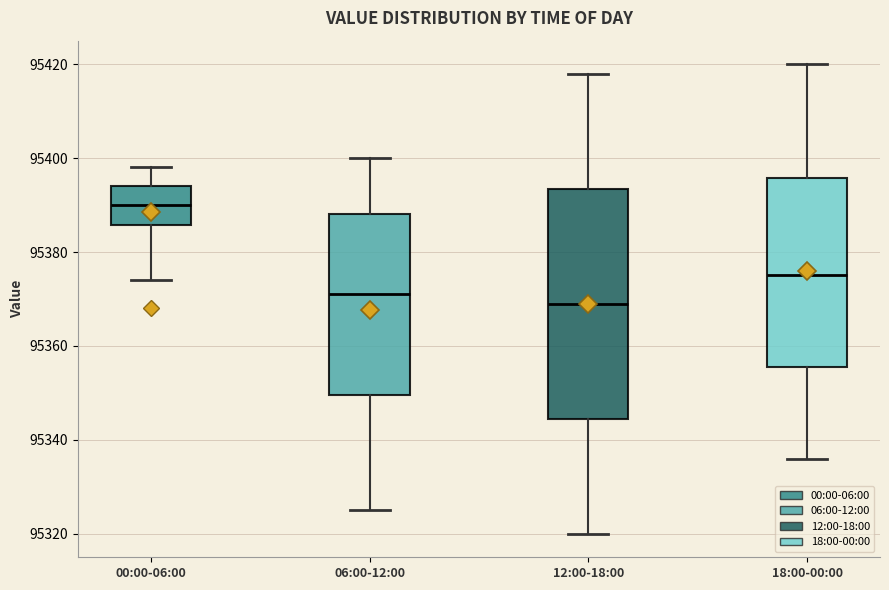

Where does the lower whisker of the box for 06:00-12:00 end on the y-axis? The values are not printed on the chart, so give them approximately, as read against the axis.

95326